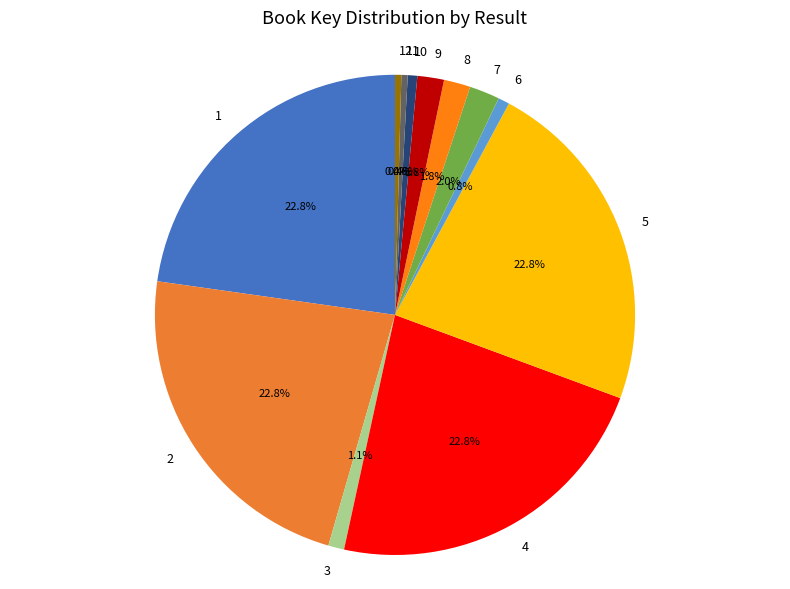

What percentage is the 7 slice, to the nearest percent?

2%